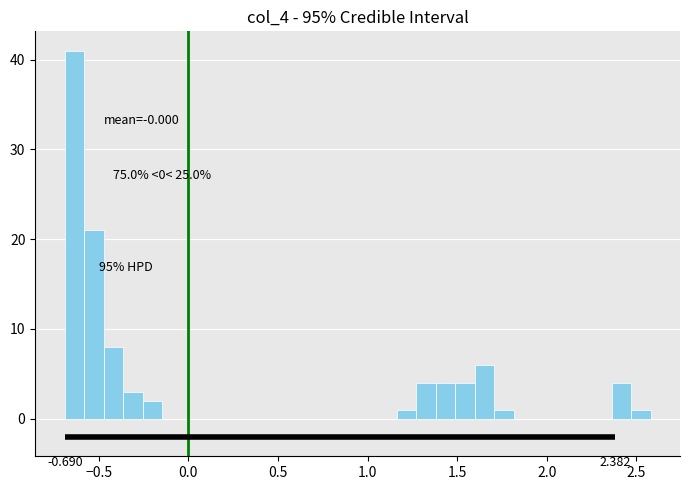

Around what value on the x-axis is the tallest bar? Give the approximate position of its centre, as read against the axis.

-0.65